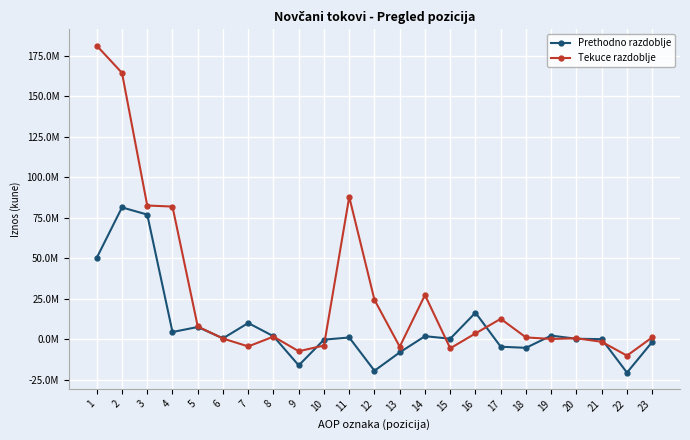

What value does the Tekuce razdoblje series have at 4?

81960436.5